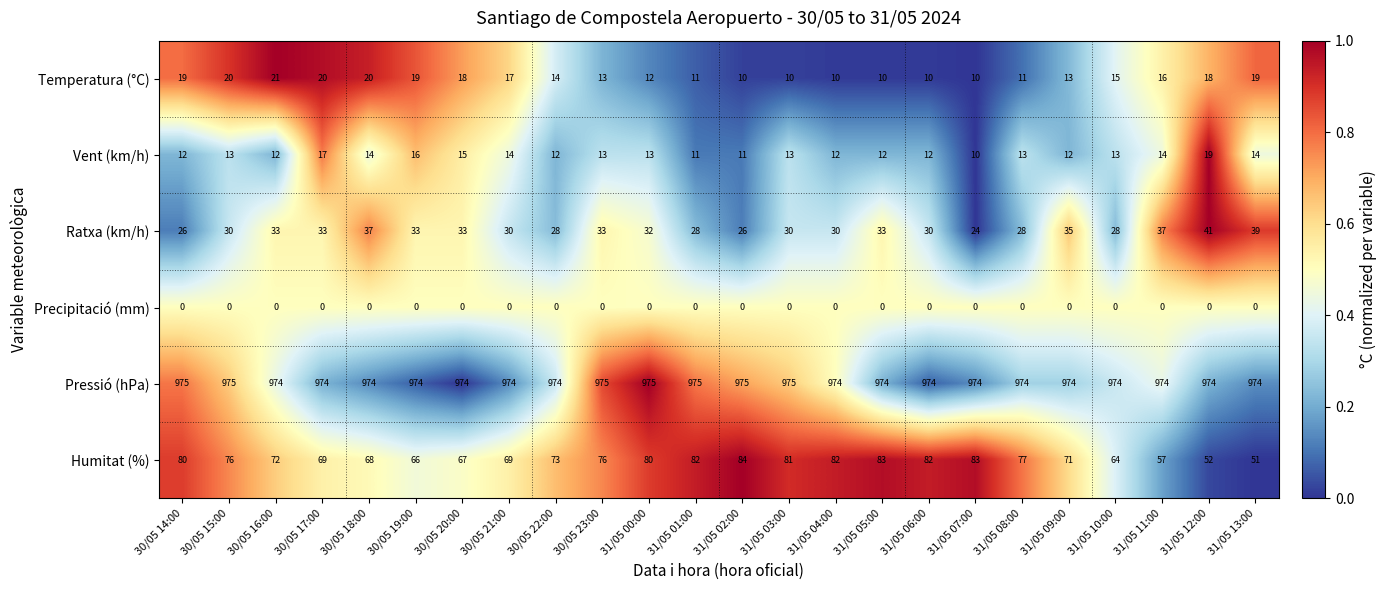

Which series has the widest spread of values?

Humitat (%)